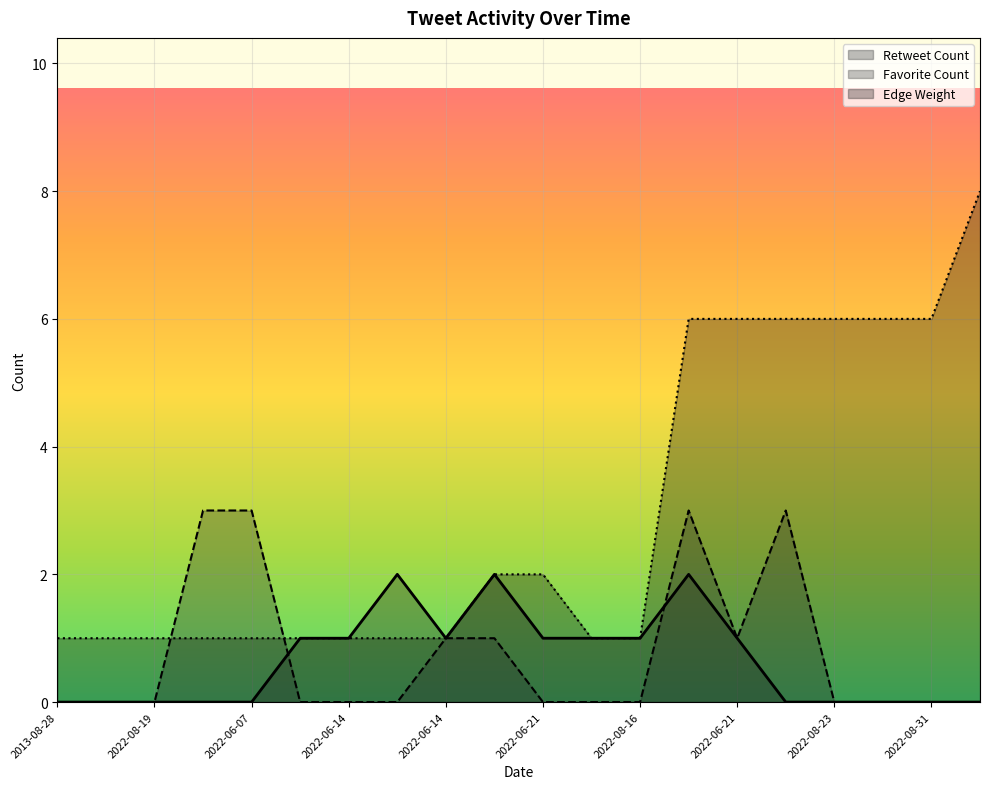

What are all the series names shown in the legend?

Retweet Count, Favorite Count, Edge Weight